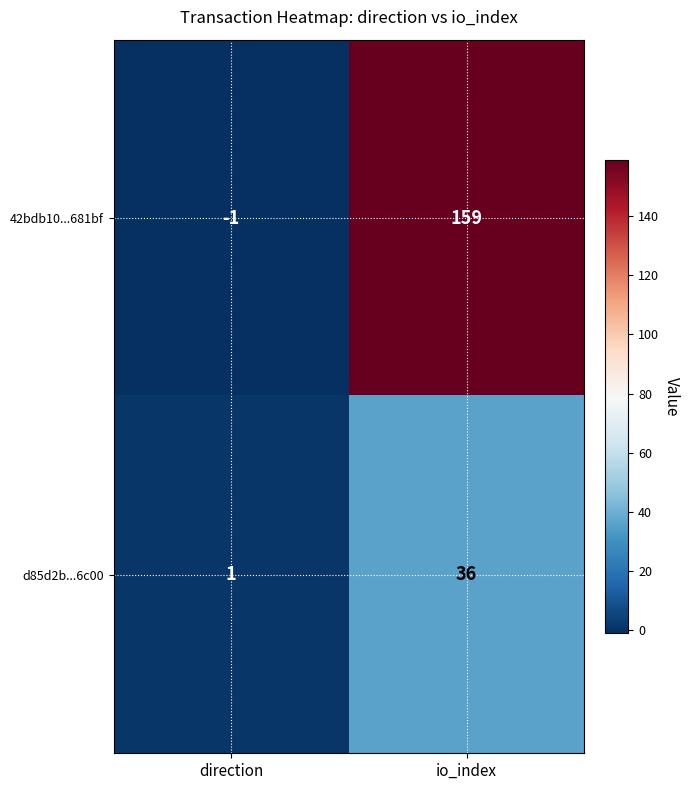

Is it true that 42bdb10...681bf equals -1 at direction?

True